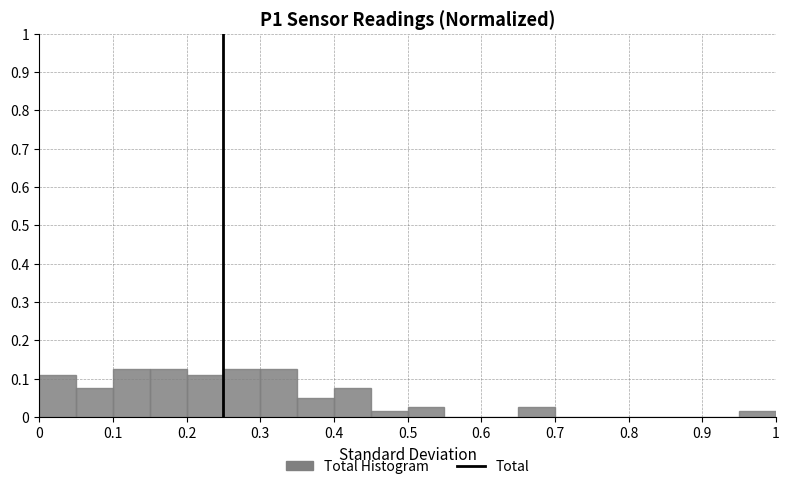

Reading left to right, list every bar in this chart as the range it spans on the x-axis followed by its height. The values are not printed on the chart, so give them approximately, as read against the axis.

0.00 to 0.05: 0.11
0.05 to 0.10: 0.08
0.10 to 0.15: 0.13
0.15 to 0.20: 0.13
0.20 to 0.25: 0.11
0.25 to 0.30: 0.13
0.30 to 0.35: 0.13
0.35 to 0.40: 0.05
0.40 to 0.45: 0.08
0.45 to 0.50: 0.02
0.50 to 0.55: 0.03
0.55 to 0.60: 0
0.60 to 0.65: 0
0.65 to 0.70: 0.03
0.70 to 0.75: 0
0.75 to 0.80: 0
0.80 to 0.85: 0
0.85 to 0.90: 0
0.90 to 0.95: 0
0.95 to 1.00: 0.02